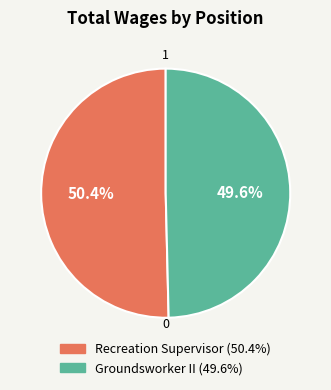

How many segments does this pie chart have?

2